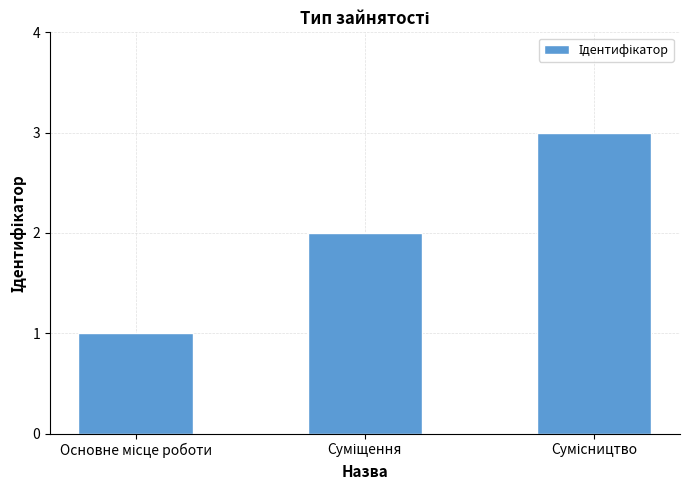

Count the values in the range 1 to 3.

3